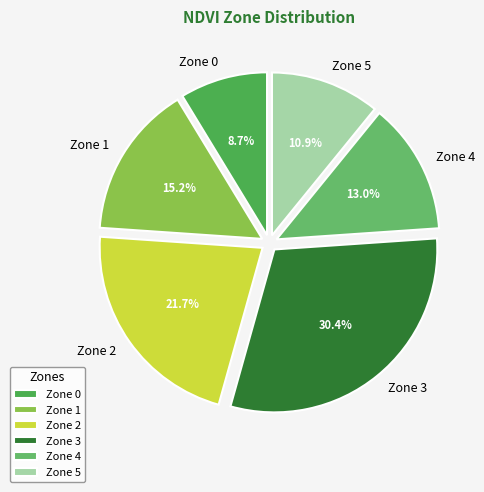

Which category has the smallest portion of the pie?

Zone 0